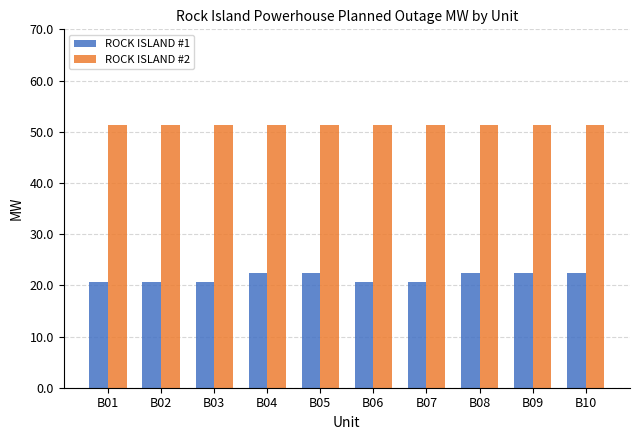

At B07, list the series in order from smallest to largest.

ROCK ISLAND #1, ROCK ISLAND #2